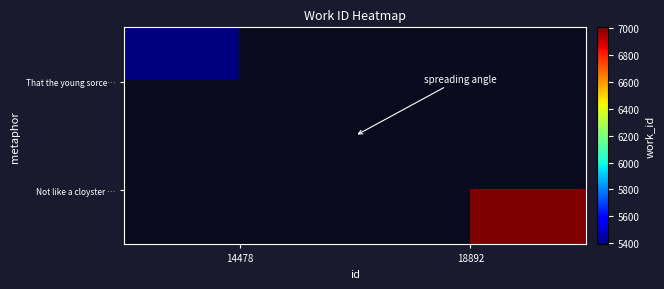

What is the difference between the highest and lowest values at 18892?

7005